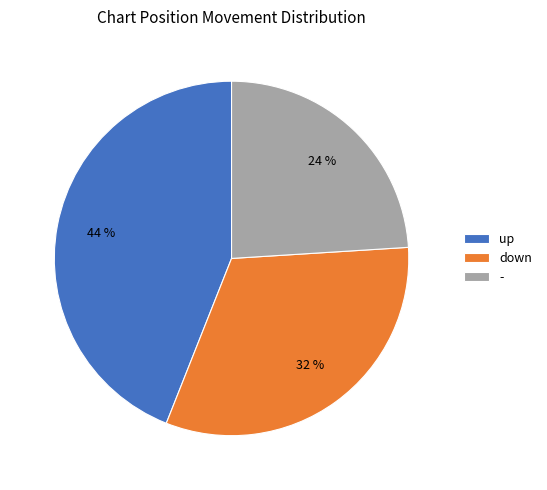

Which slice is the largest?

up